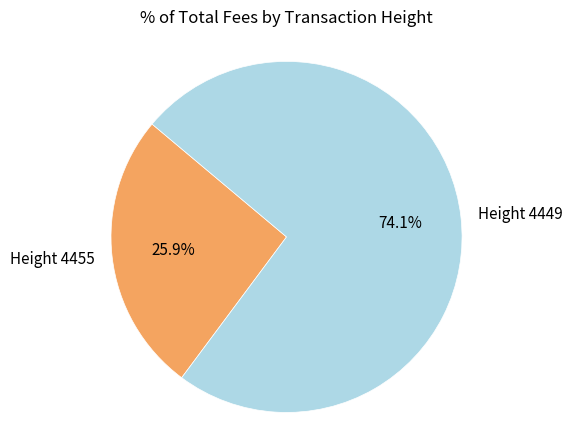

Is there a majority slice in this chart?

Yes